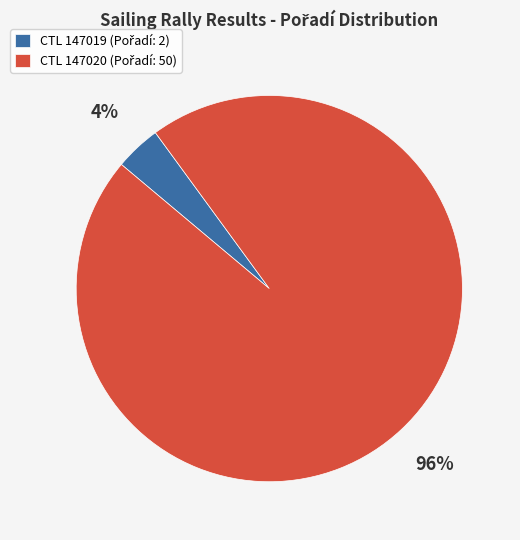

To the nearest percent, what is the difference between the largest and smallest slice percentages?

92%